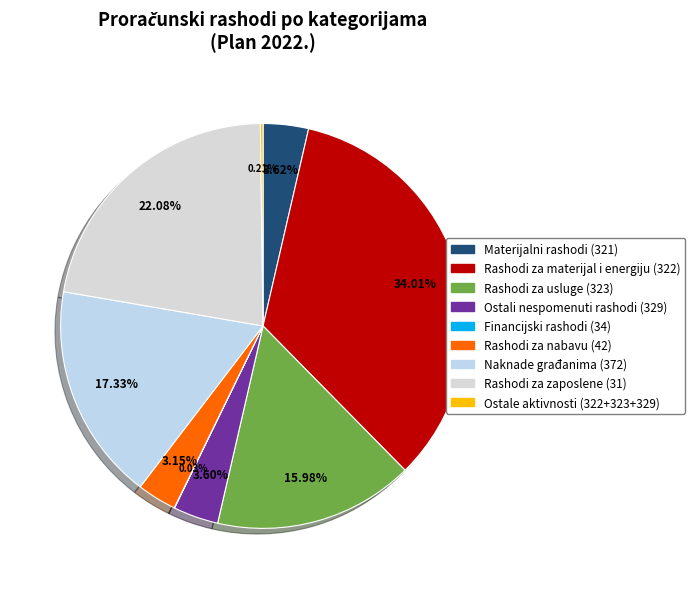

Approximately how many times larger is the value at Ostali nespomenuti rashodi (329) compared to Materijalni rashodi (321)?

1.0